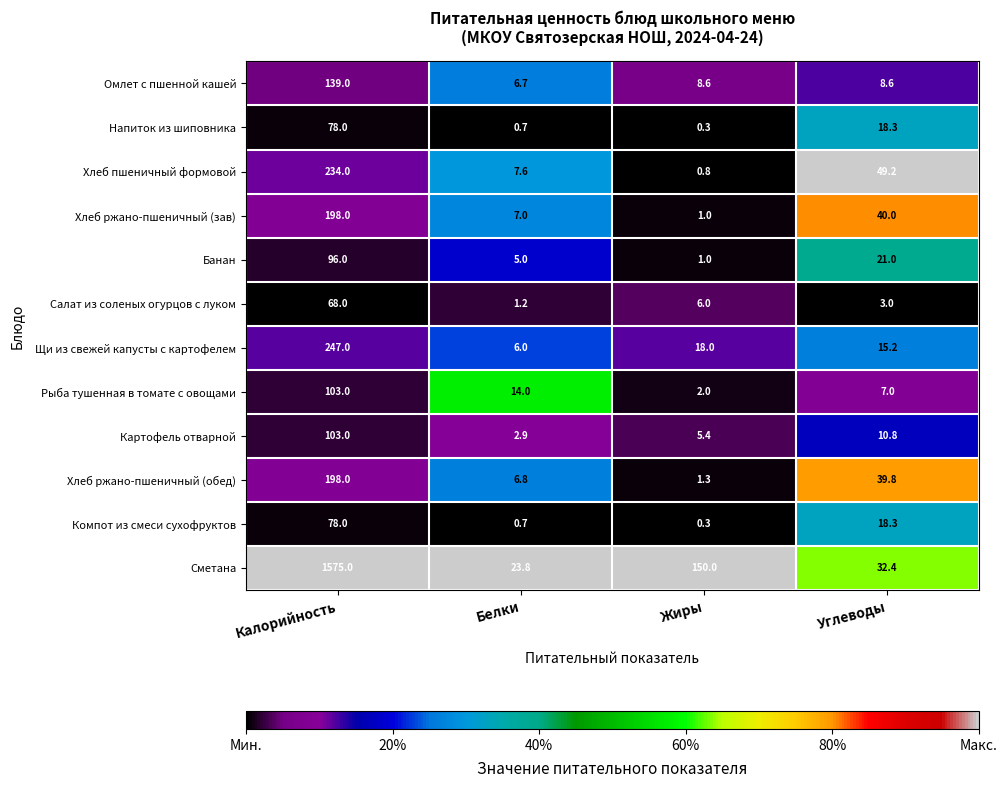

What is the difference between the maximum and minimum values in the Хлеб пшеничный формовой series?

233.2